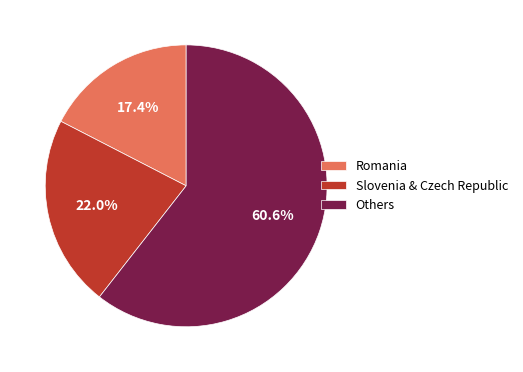

Which category has the smallest portion of the pie?

Romania